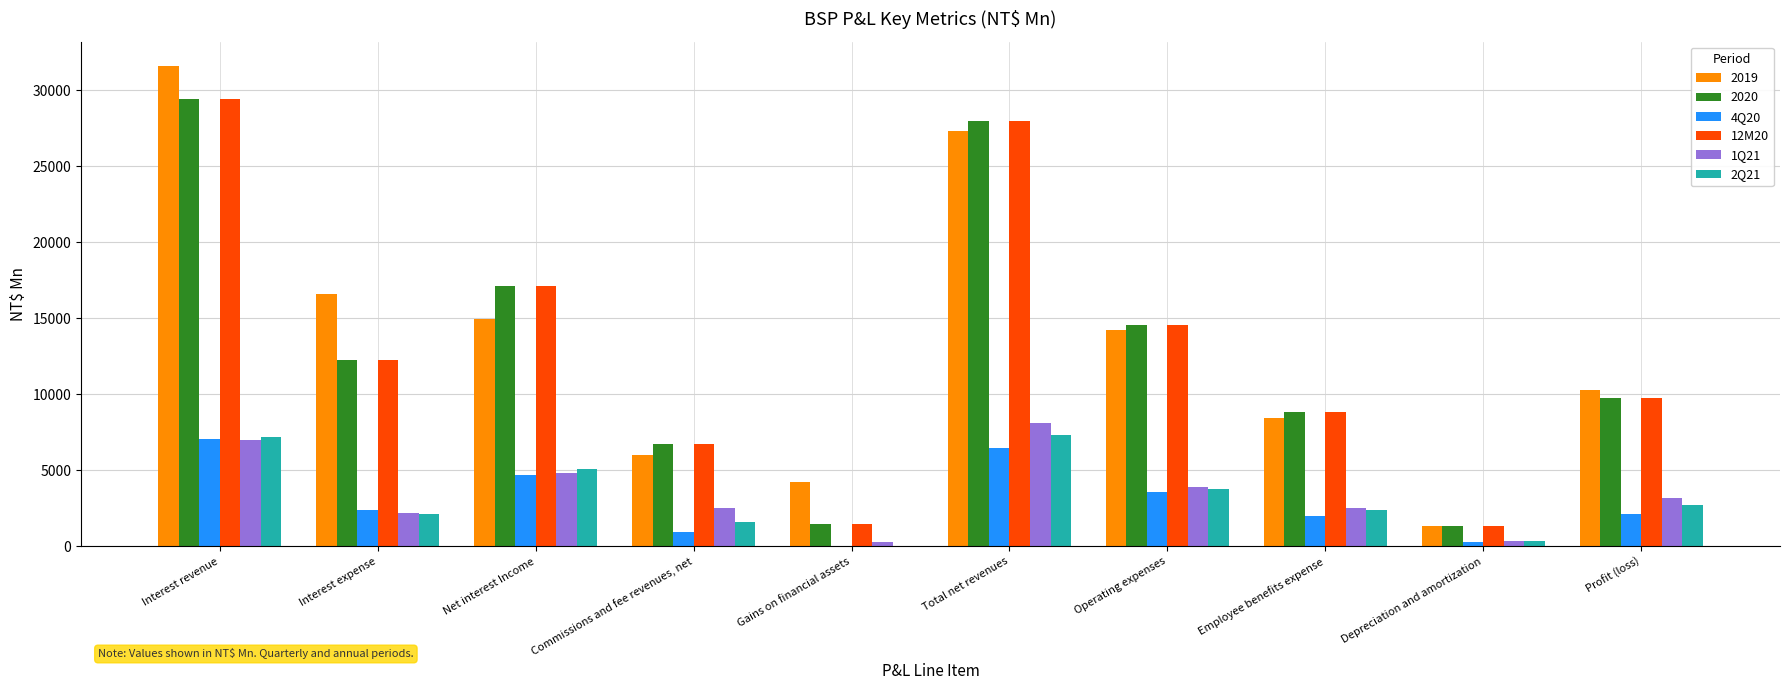

How many values in the 4Q20 series exceed 2402?

5